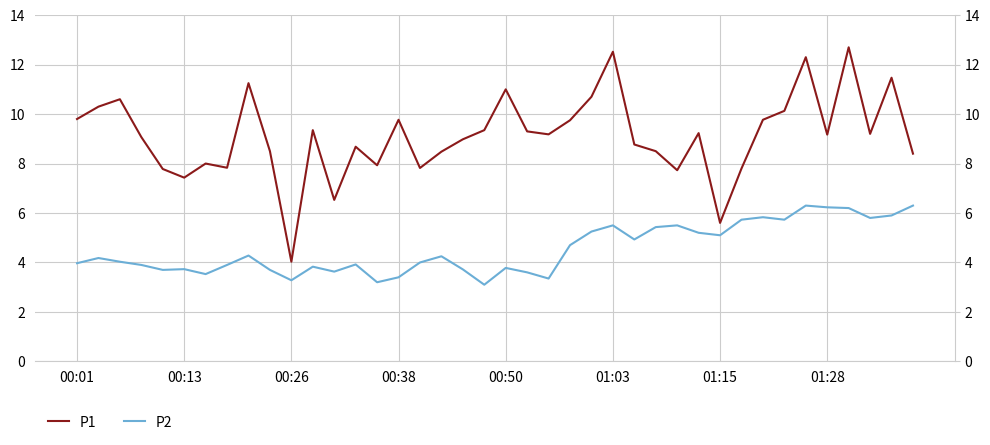

Count the number of data series in this chart.

2